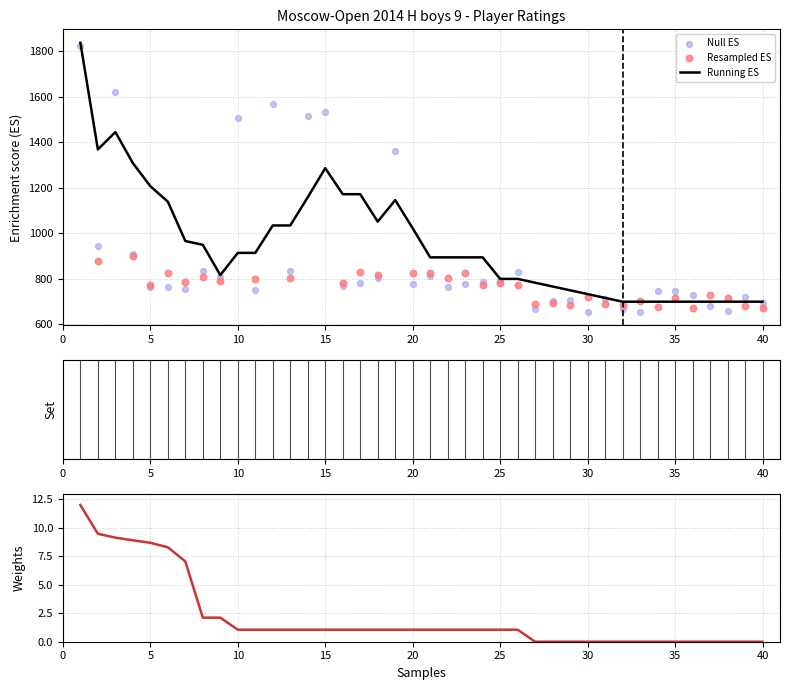

Between 34 and 2, which is larger?

2